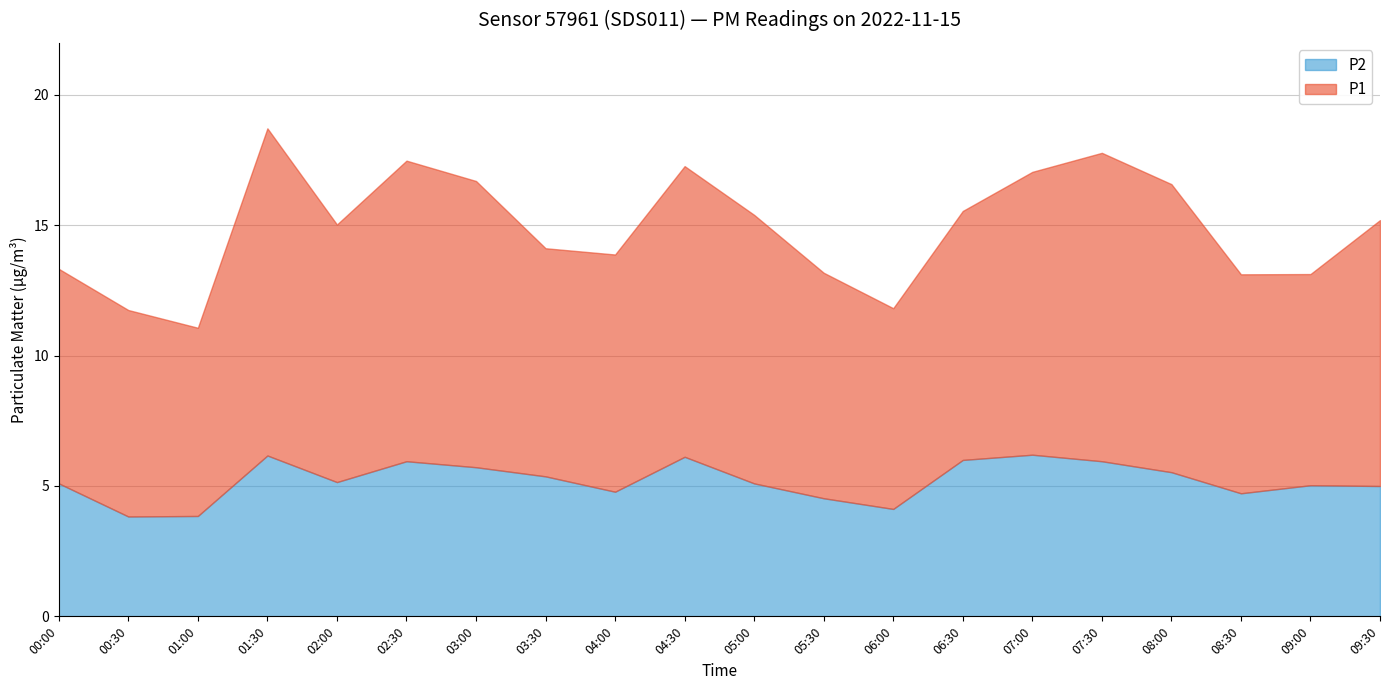

What is the total value across all series at 03:00?

16.7